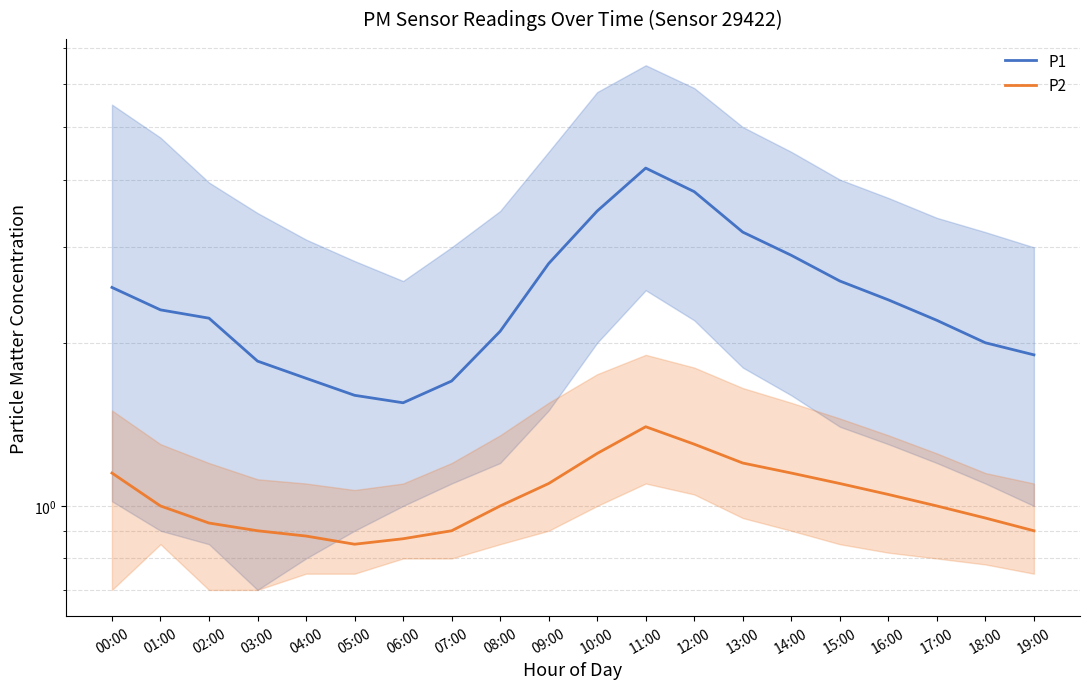

True or false: P1 and P2 cross at least once.

False